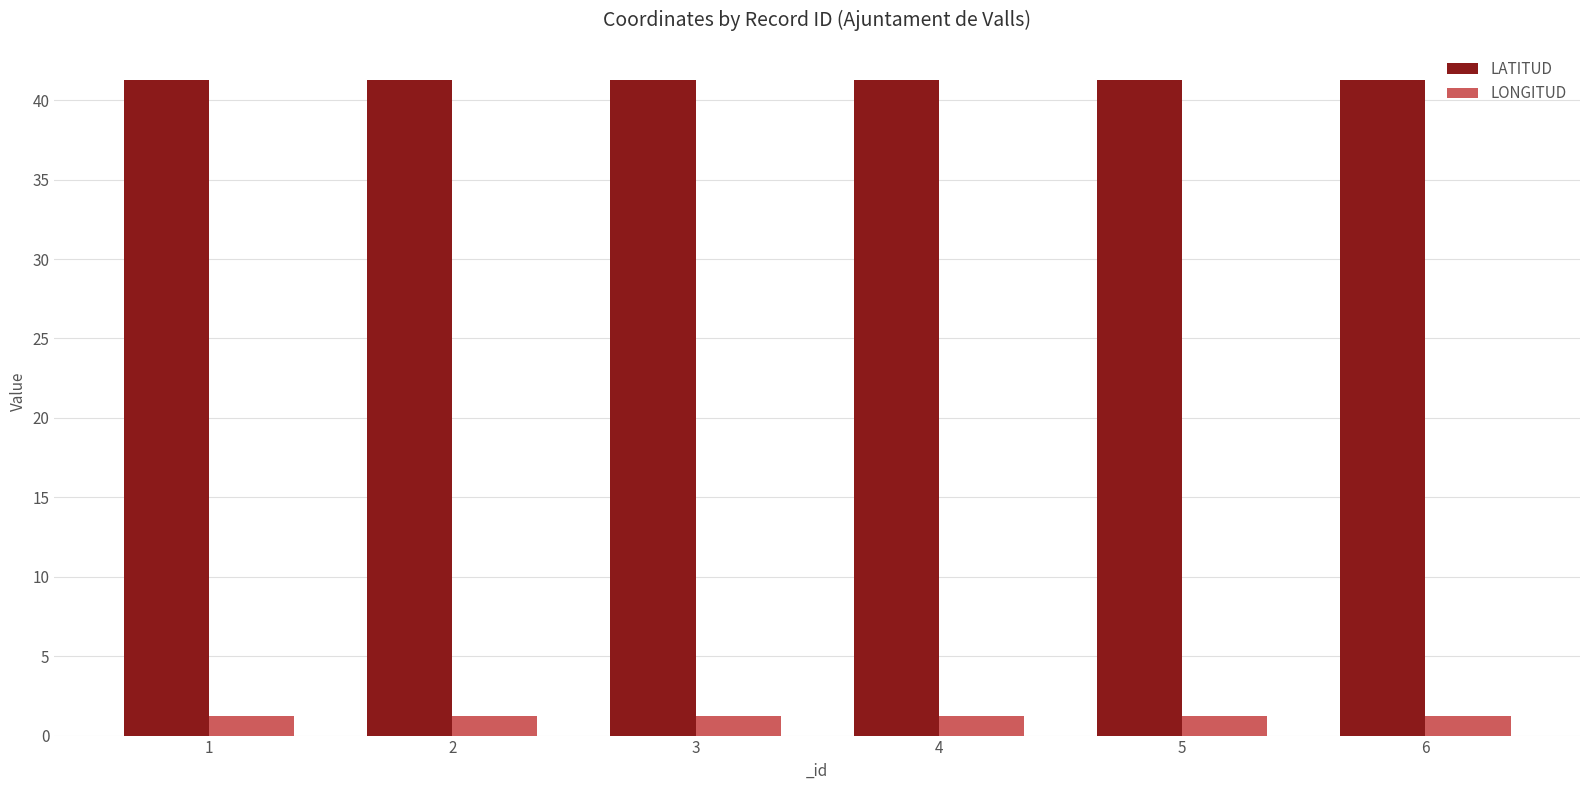

The value of LATITUD at 3 is 41.3. True or false?

True